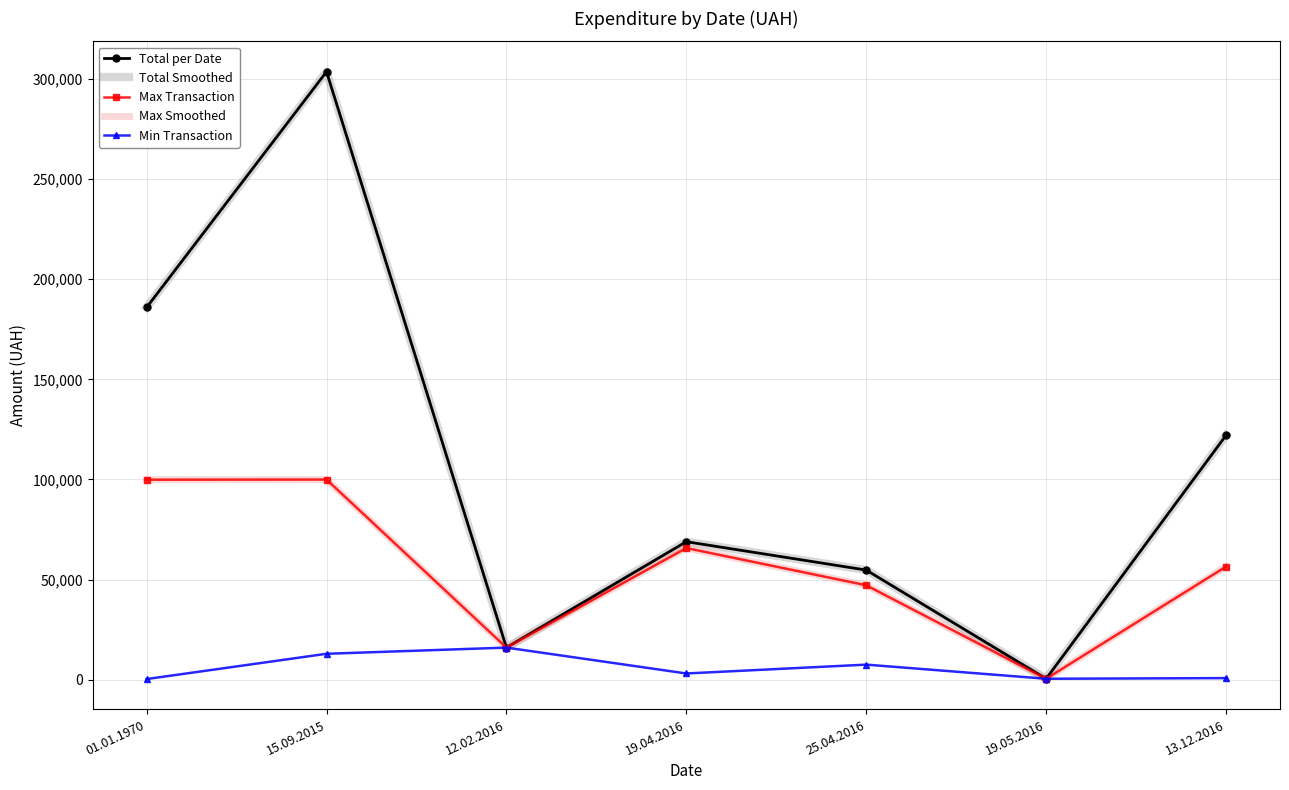

Is the value of Max Transaction at 19.05.2016 greater than the value of Total Smoothed at 15.09.2015?

No